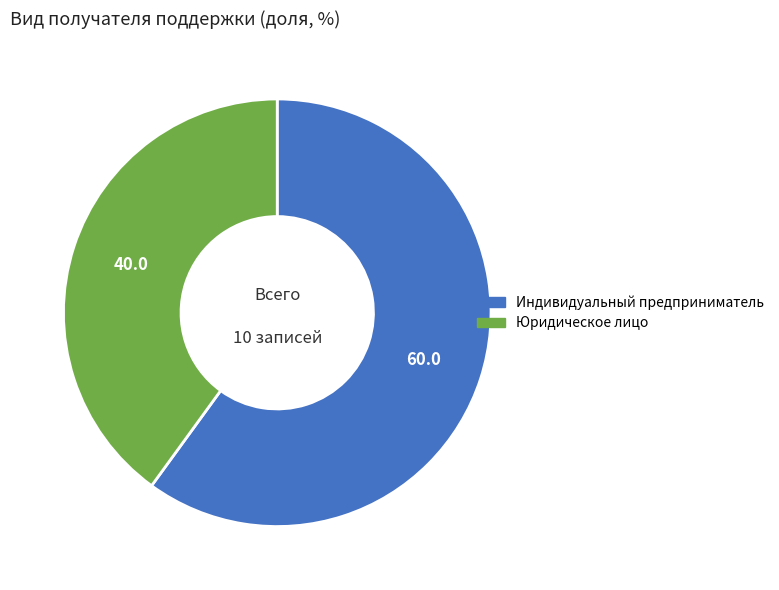

Count the number of slices in the pie.

2